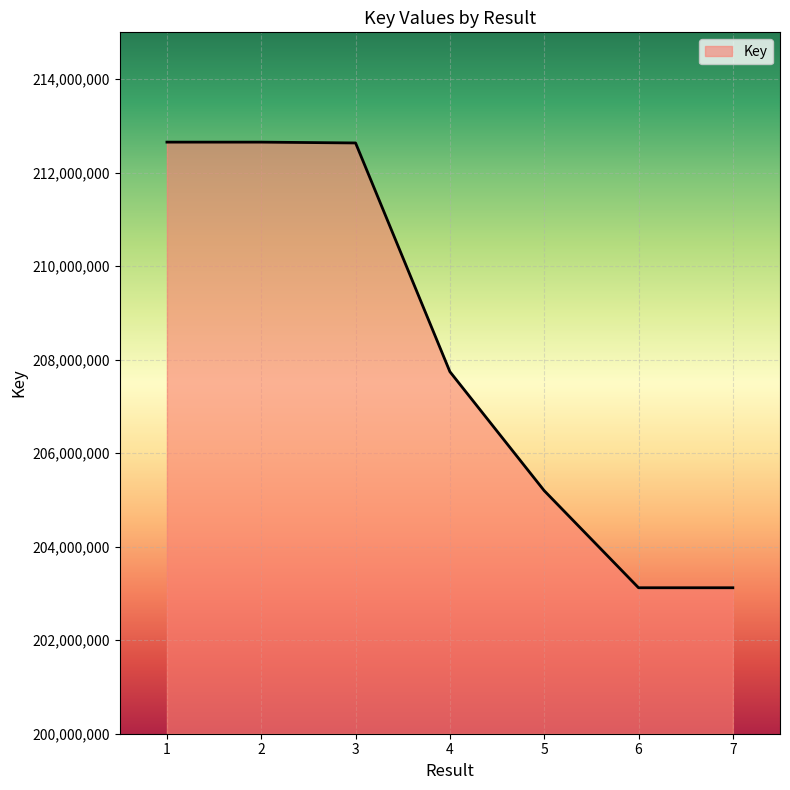

Does the chart have visible grid lines?

Yes